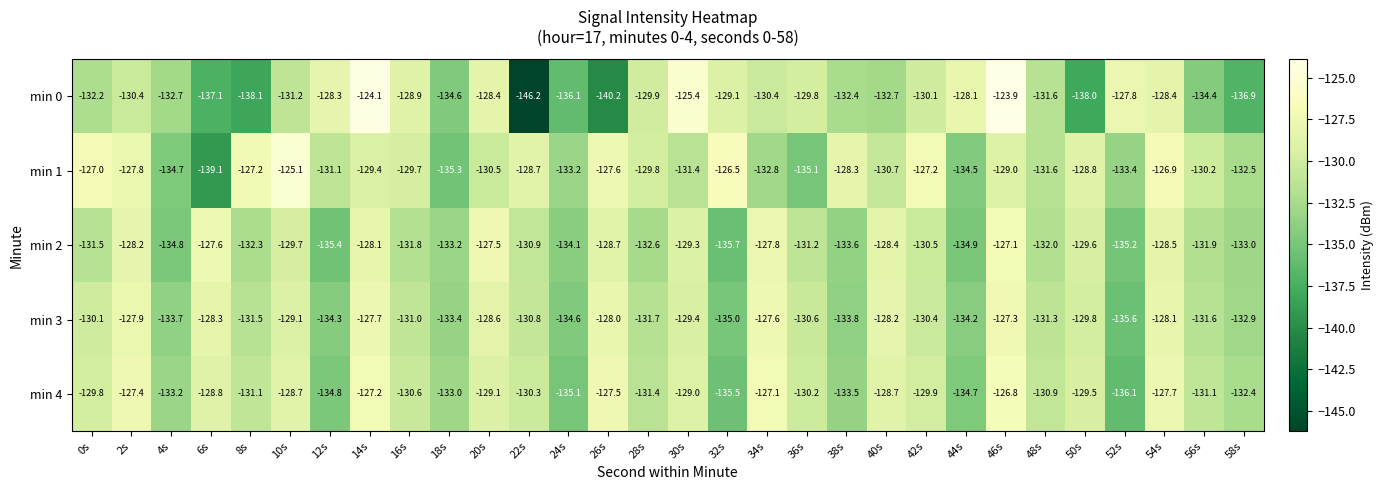

Which series changed the most between 24s and 30s?

min 0